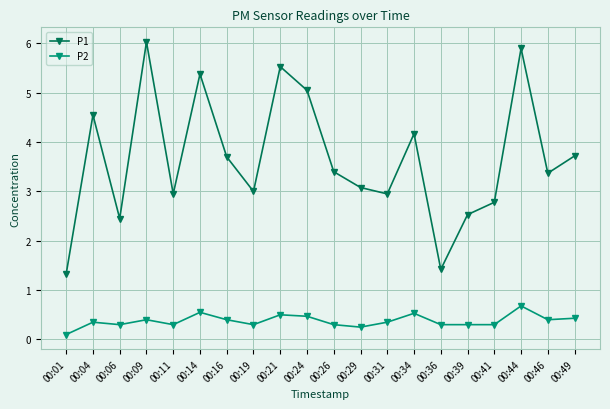

Is the value of P2 at 00:26 greater than the value of P1 at 00:16?

No